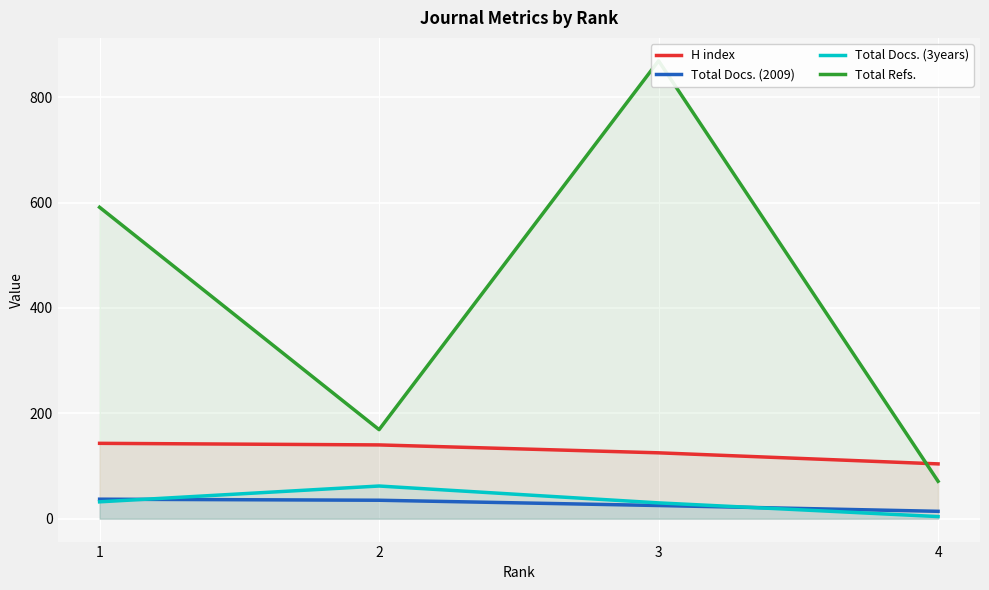

True or false: Total Docs. (2009) has more than 0 points higher than both neighbors.

False